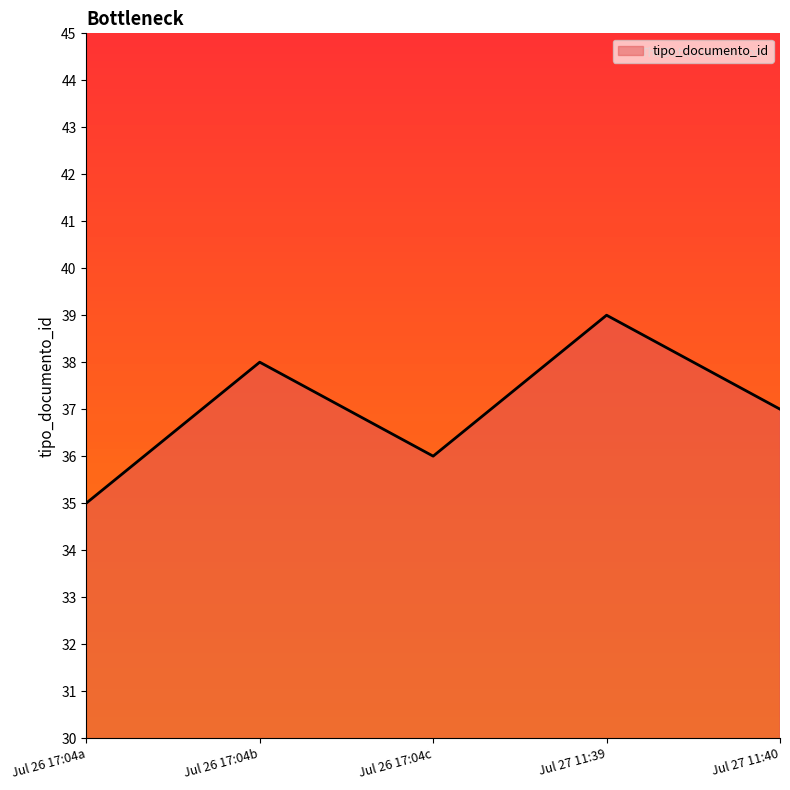

What is the difference between the maximum and minimum values?

4